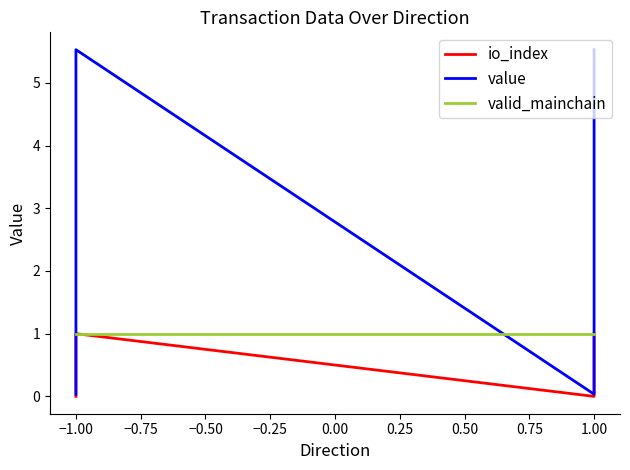

What is the minimum value for valid_mainchain?

1.0